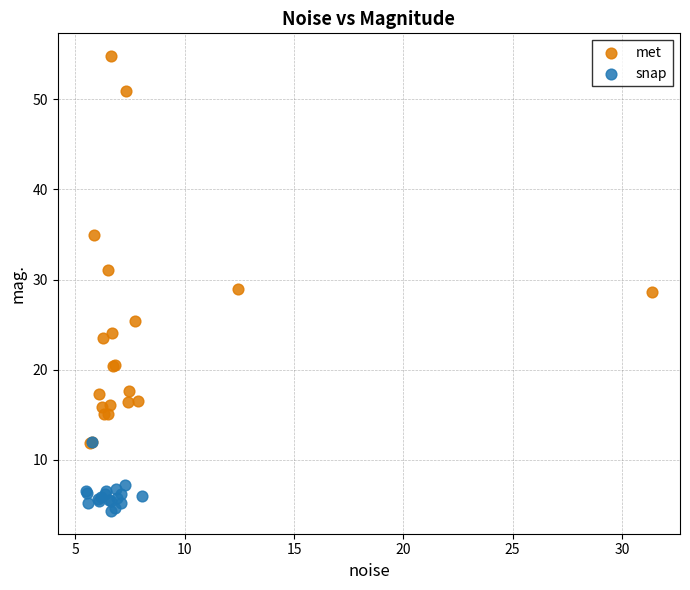

Which series contains the highest Y value?

met